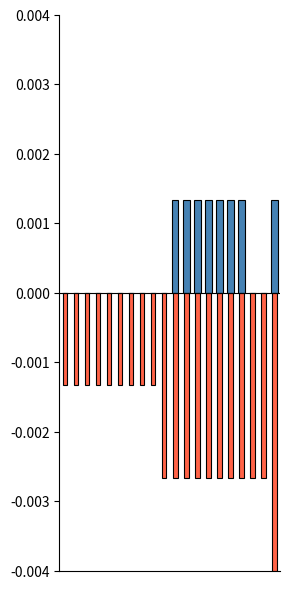

Which has a higher value, 7 or 13?

13